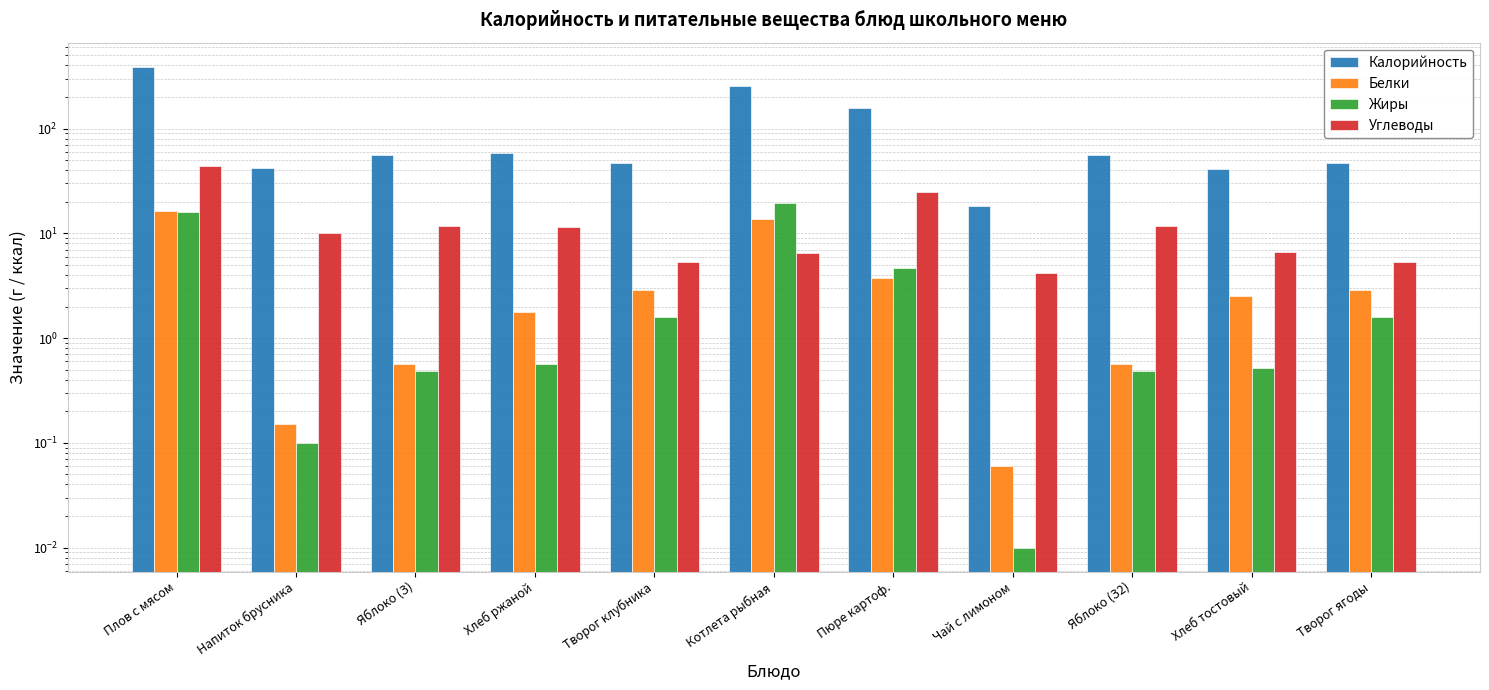

Which series has the largest total across all categories?

Калорийность